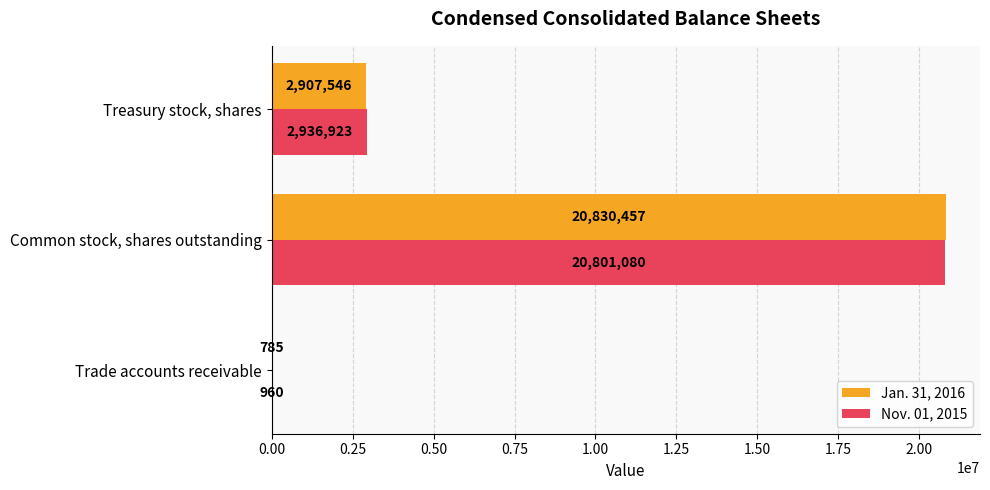

What value does the Jan. 31, 2016 series have at Treasury stock, shares, to the nearest 50?

2907550